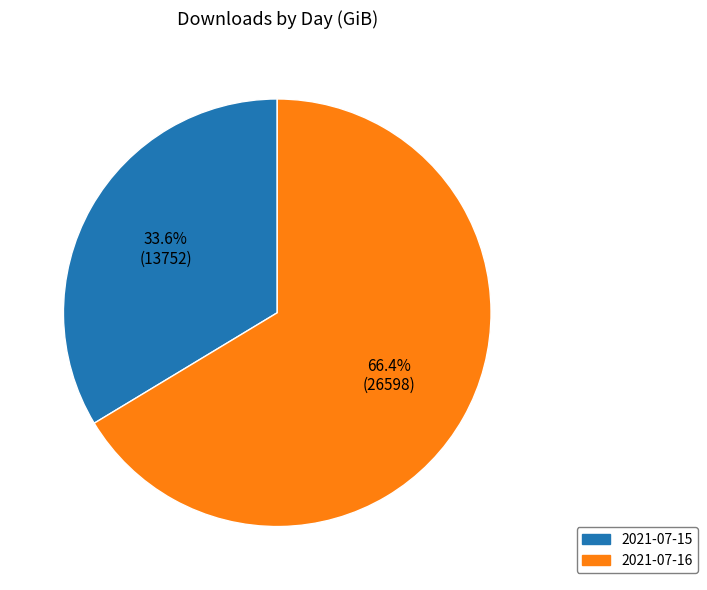

To the nearest percent, what is the combined percentage of 2021-07-15 and 2021-07-16?

100%